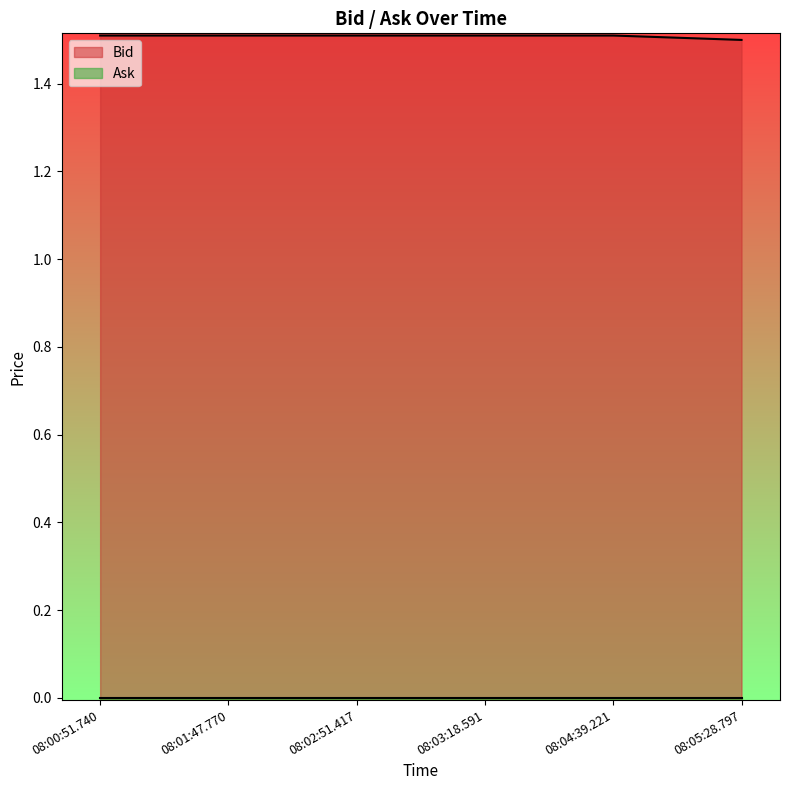

List the labels in order of value, largest first.

08:00:51.740, 08:01:47.770, 08:02:51.417, 08:03:18.591, 08:04:39.221, 08:05:28.797